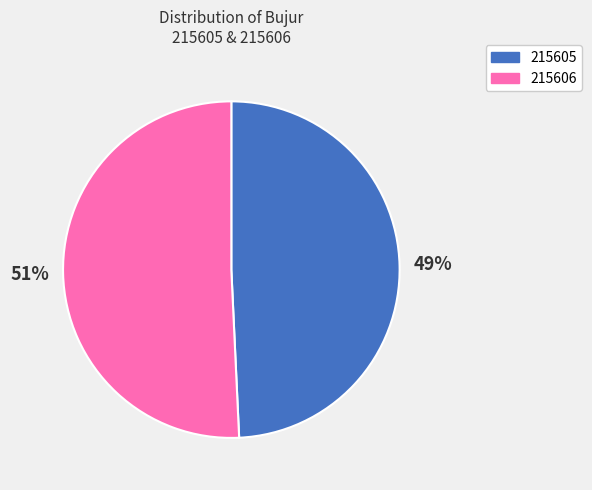

What percentage is the 215605 slice, to the nearest percent?

49%